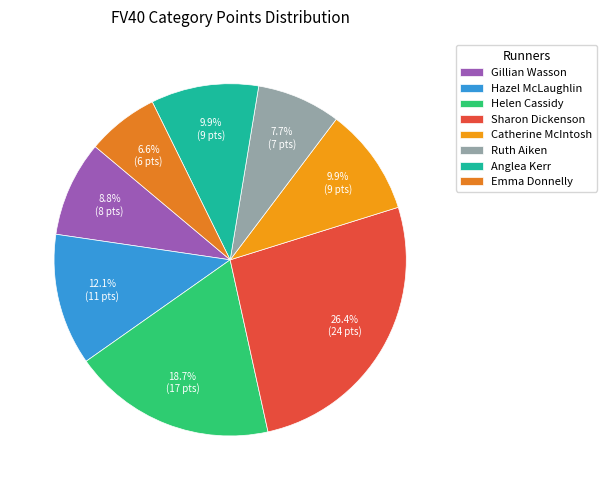

To the nearest percent, what is the combined percentage of Emma Donnelly and Anglea Kerr?

16%